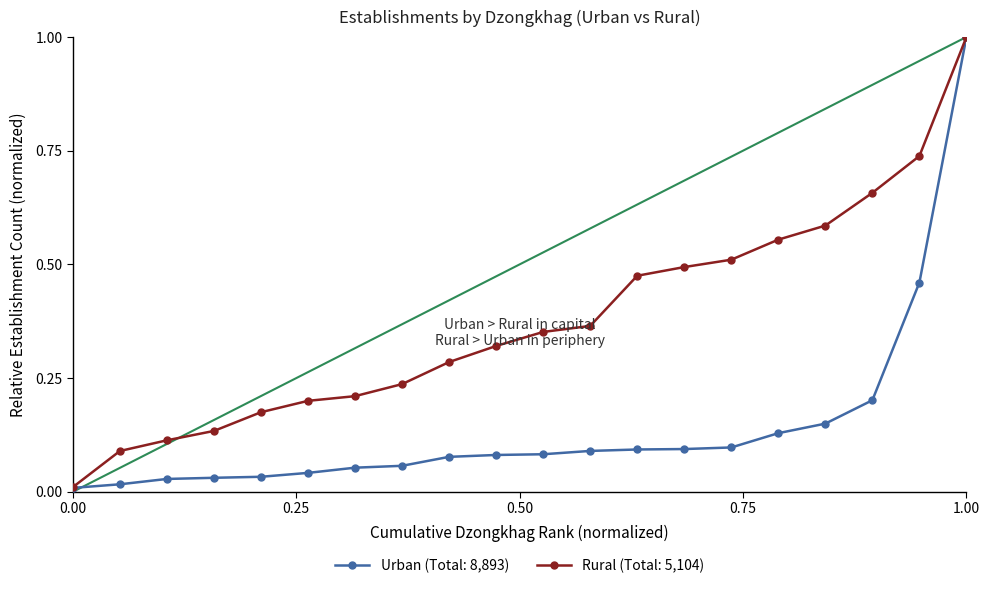

List the series in order of their overall mean, highest first.

Rural (Total: 5,104), Urban (Total: 8,893)